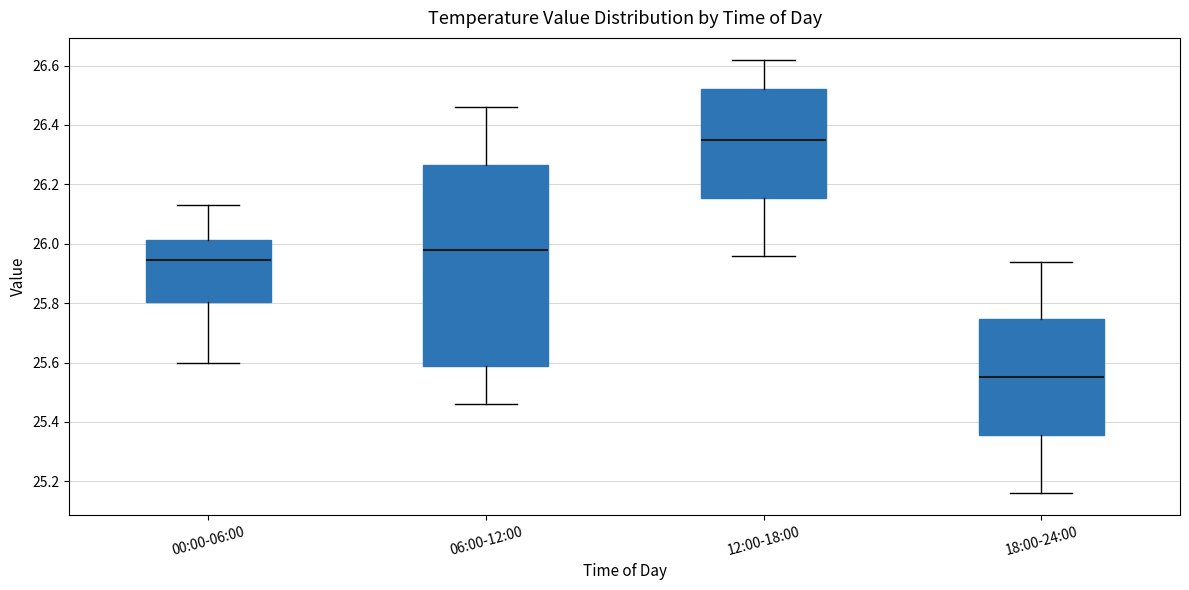

Where is the lower edge of the box for 06:00-12:00 on the y-axis? The values are not printed on the chart, so give them approximately, as read against the axis.

25.60